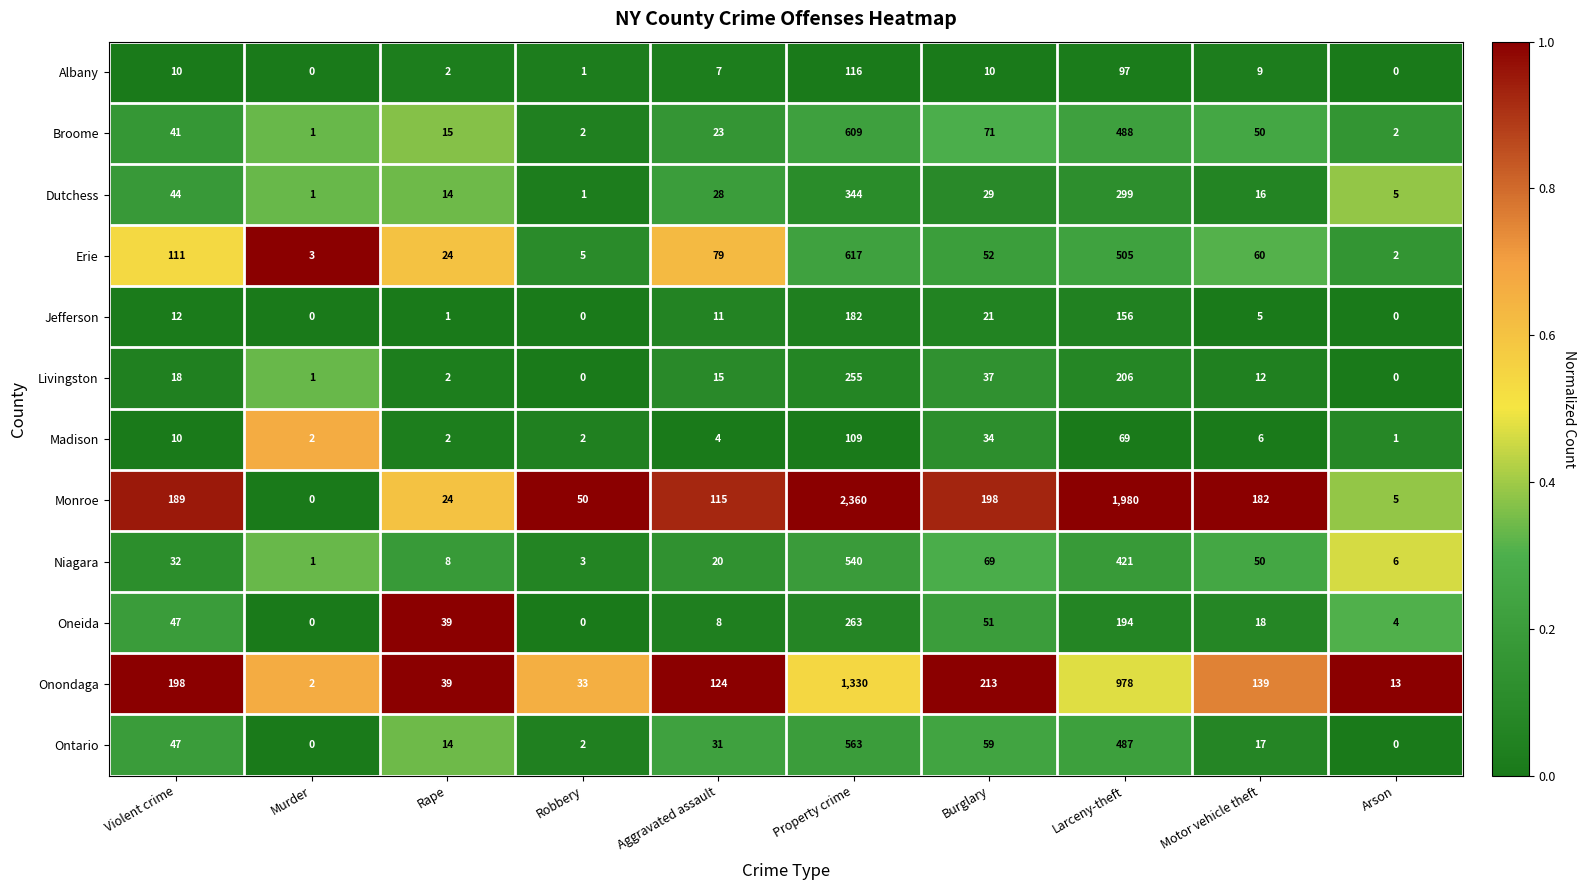

How many series are shown in this chart?

12